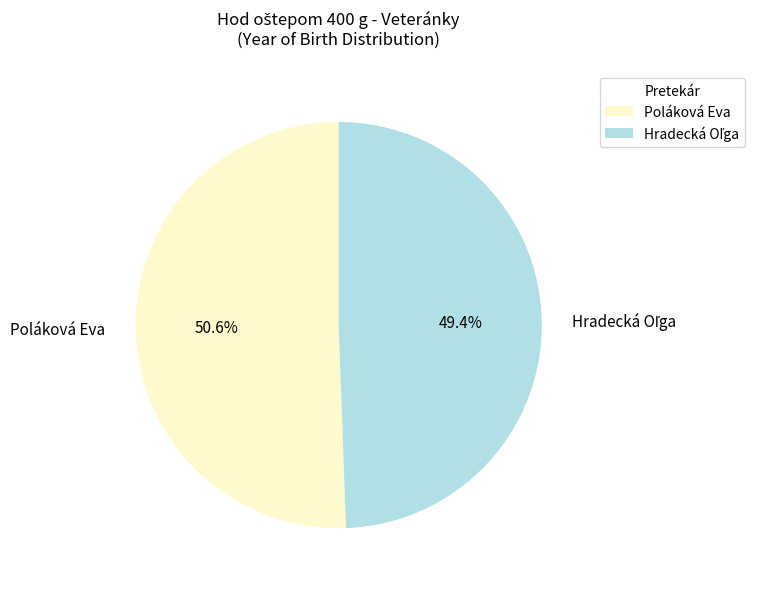

Is it true that Poláková Eva is 58% of the pie?

False